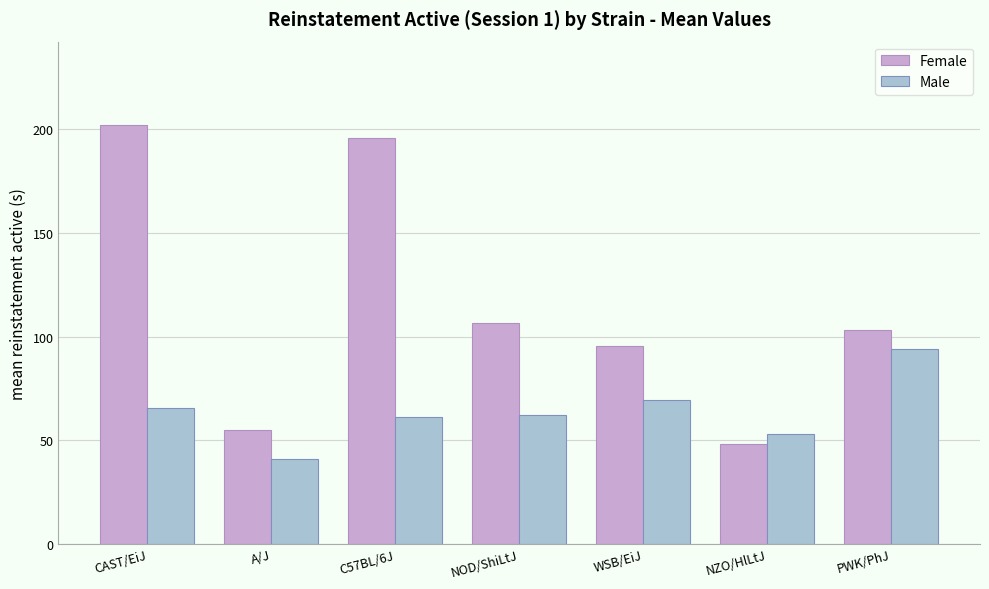

What is the spread (max minus min) of values at C57BL/6J?

134.8